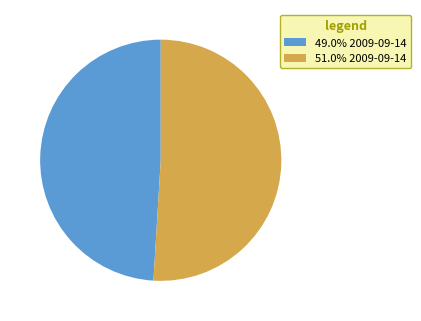

Does 51.0% 2009-09-14 account for over 50% of the chart?

Yes